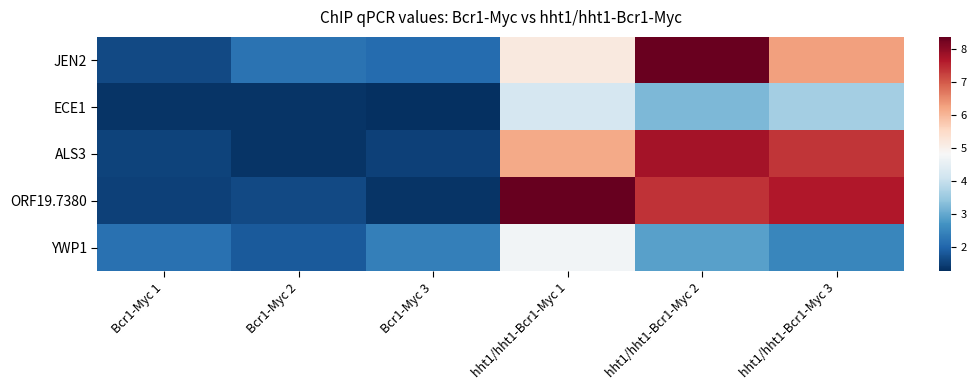

Which series has the largest range (max minus min)?

ORF19.7380